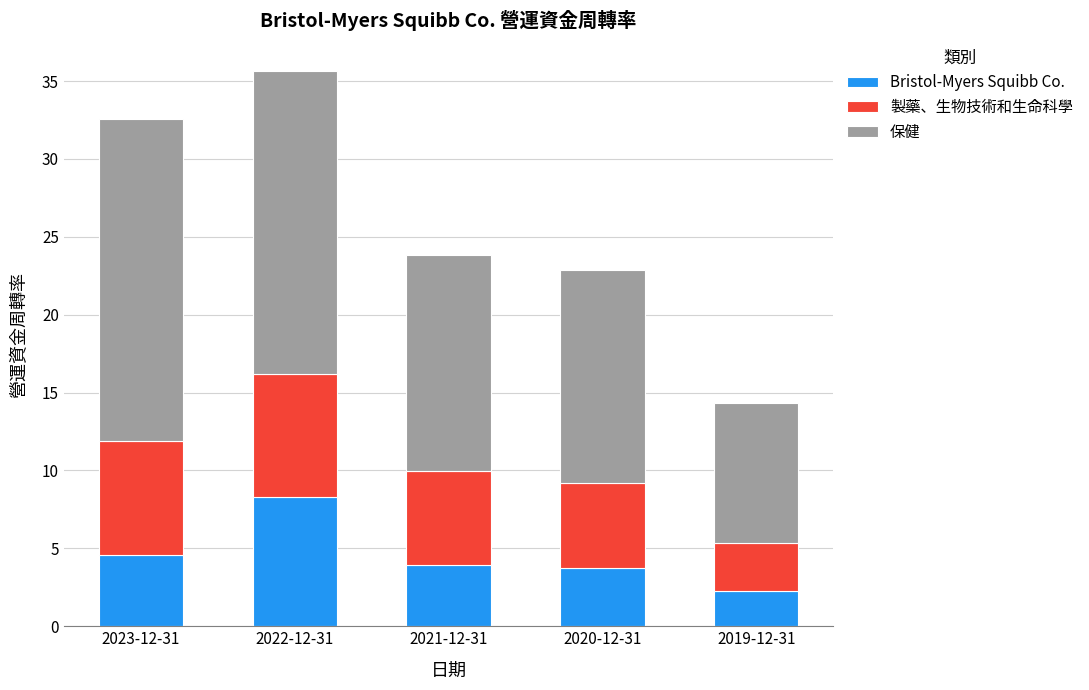

The value of Bristol-Myers Squibb Co. at 2022-12-31 is 8.3. True or false?

True